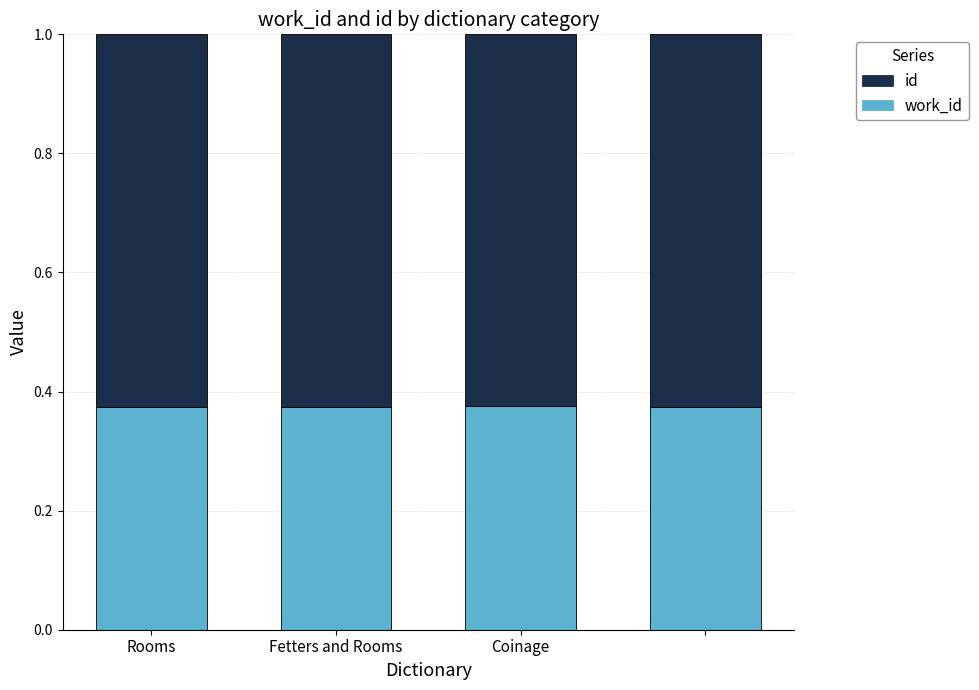

What are all the series names shown in the legend?

id, work_id